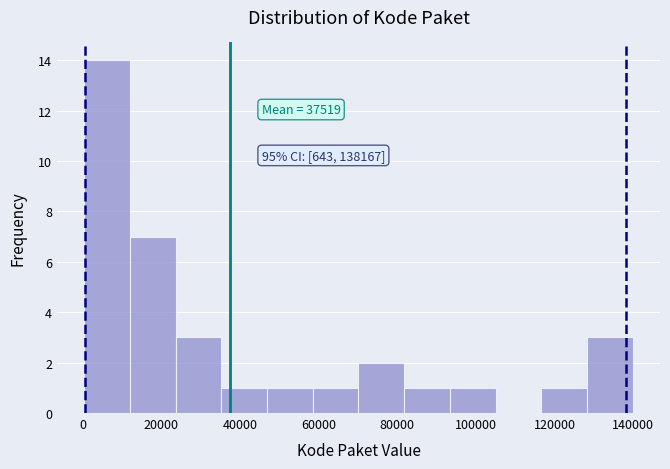

Over which range of the x-axis is the bar tallest?

0 to 12000